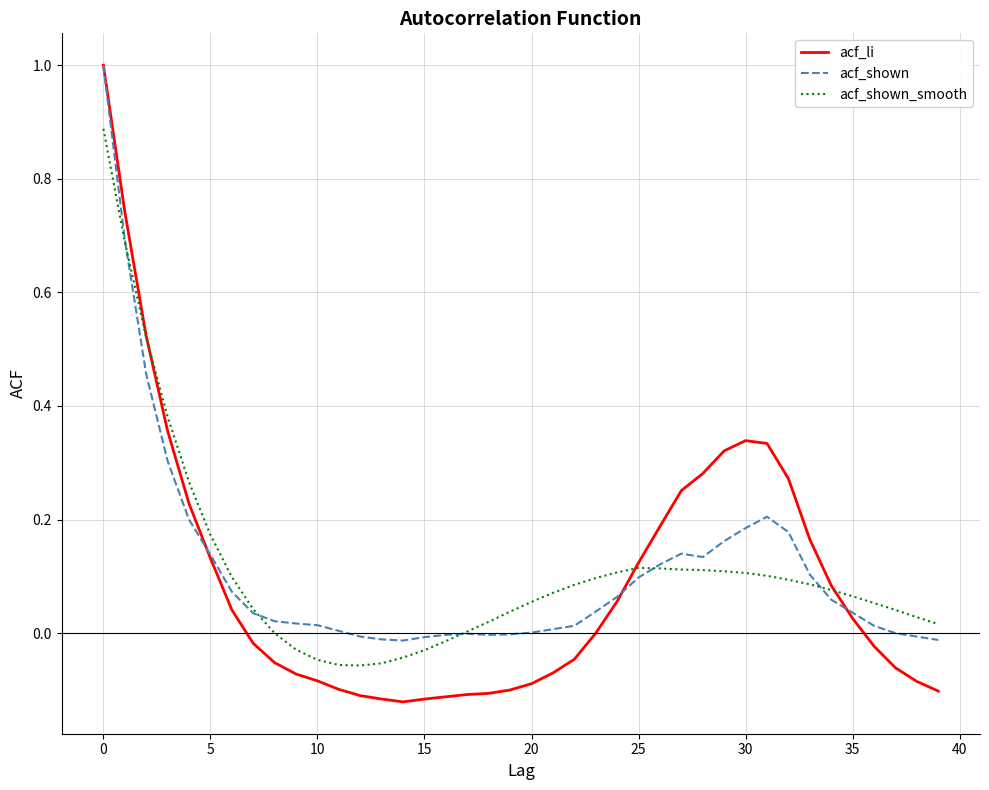

What is the greatest value displayed?

1.0